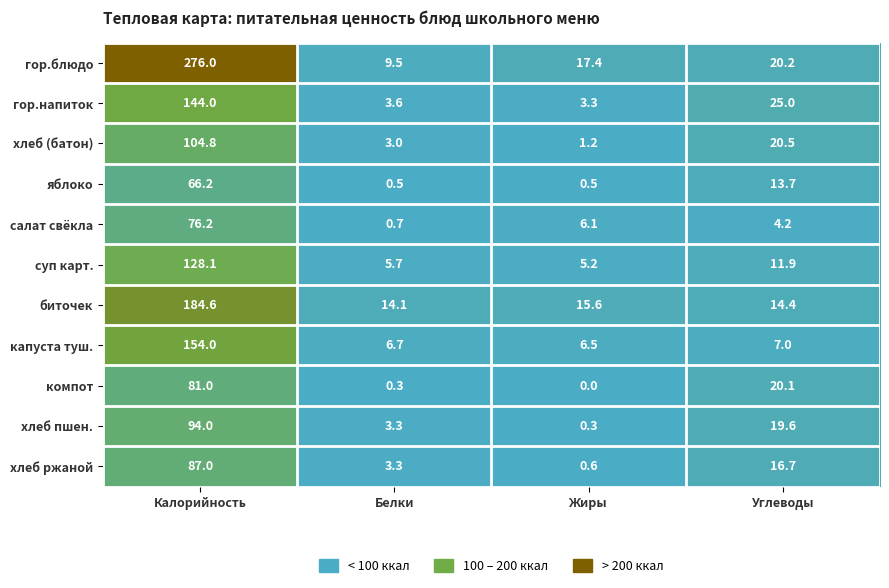

How many data points does each series have?

4